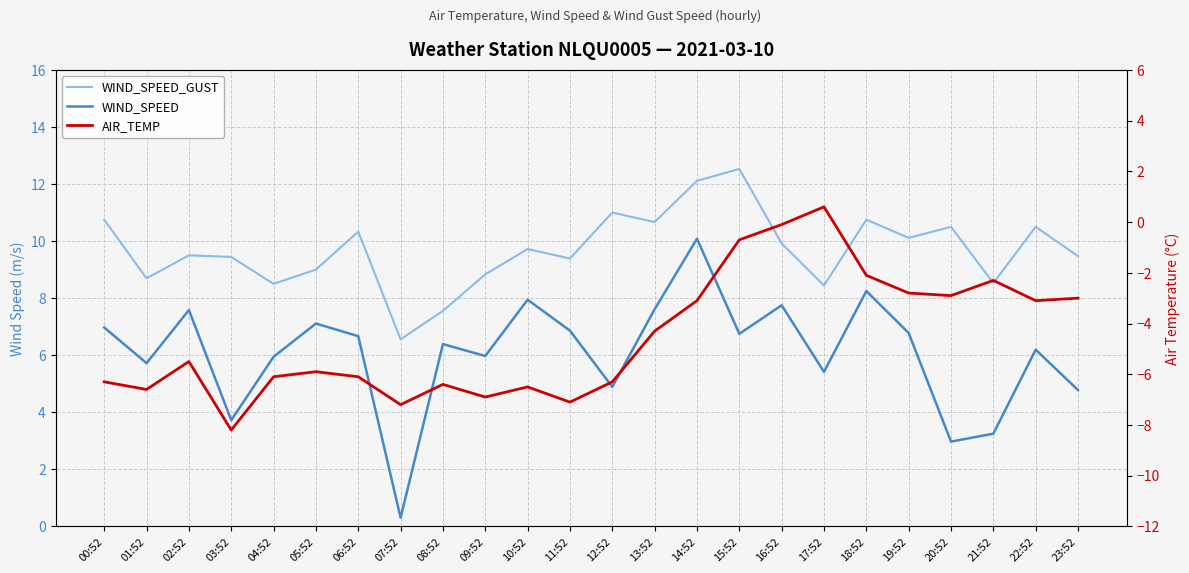

True or false: WIND_SPEED and WIND_SPEED_GUST intersect in this chart.

False